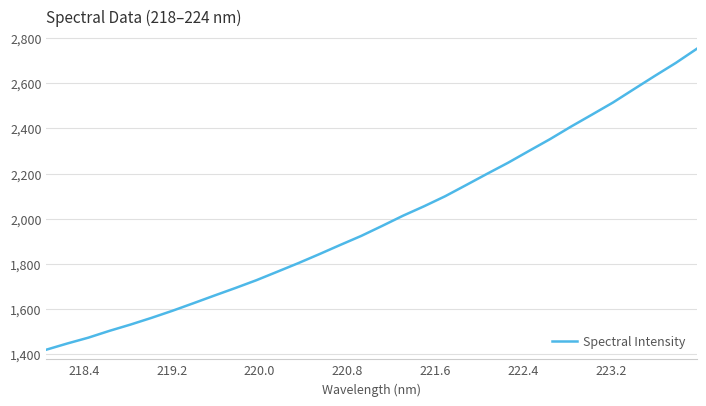

What is the maximum value shown in the chart?

2752.1